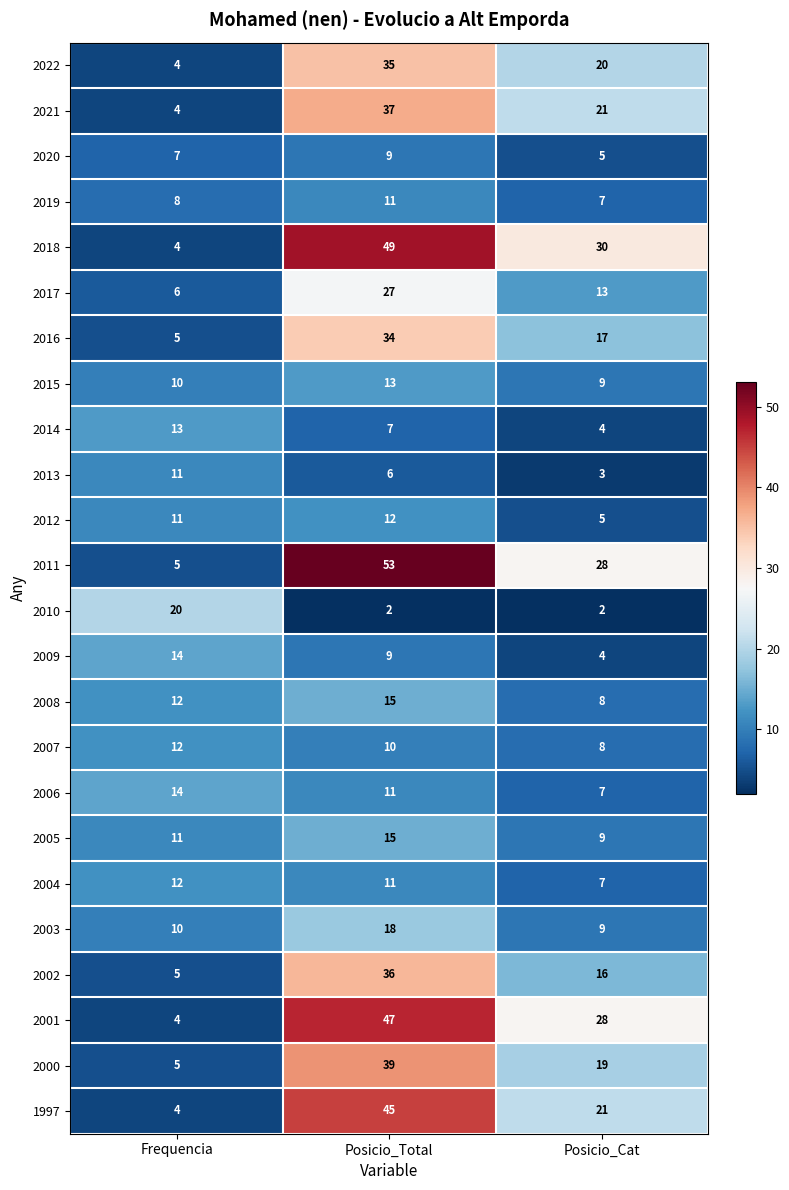

What is the maximum value shown in the chart?

53